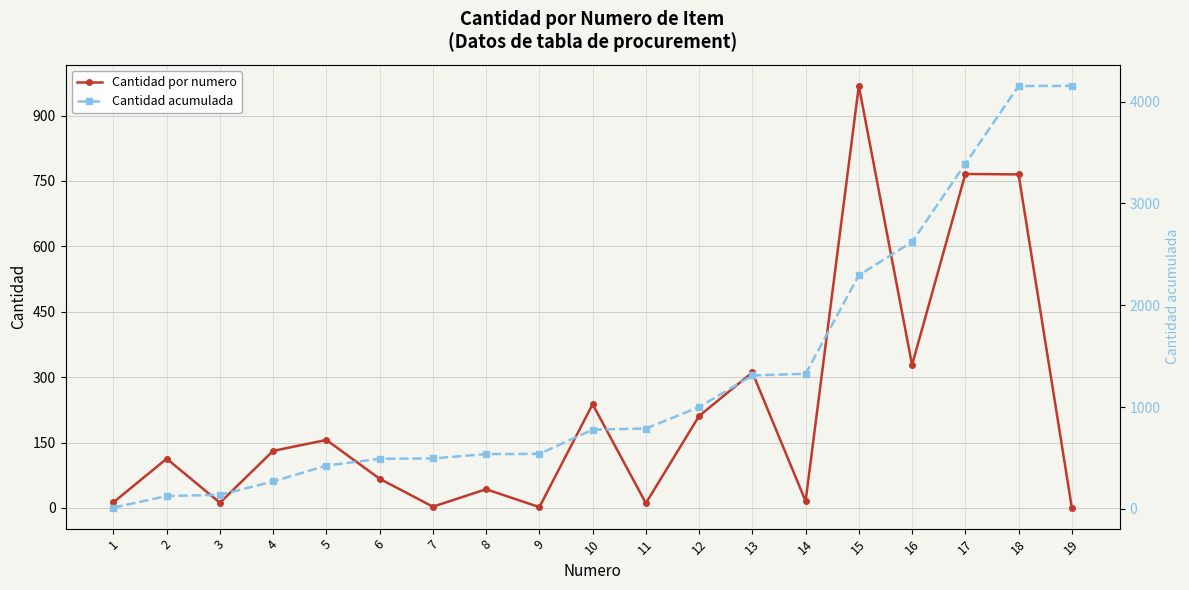

What is the sum of the Cantidad acumulada values at 8 and 14?

1864.6